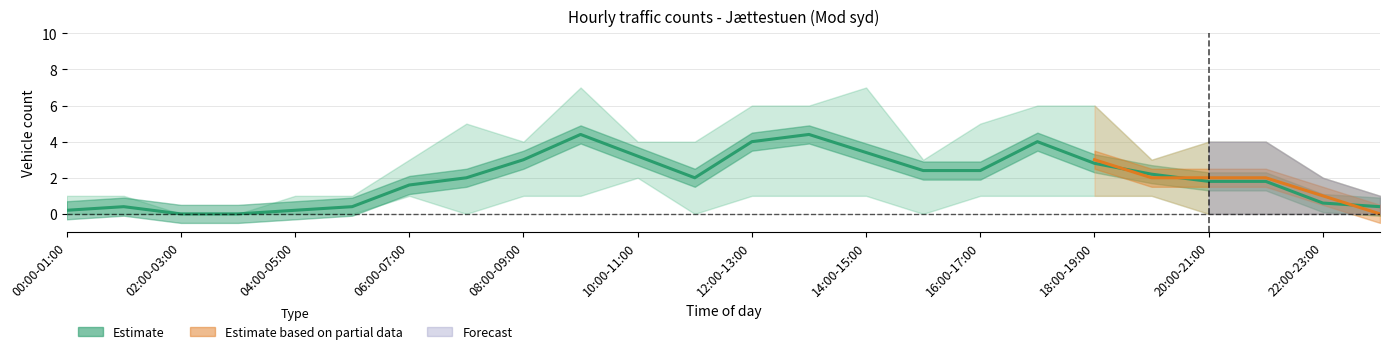

True or false: there are more than 1 points higher than both neighbors.

True